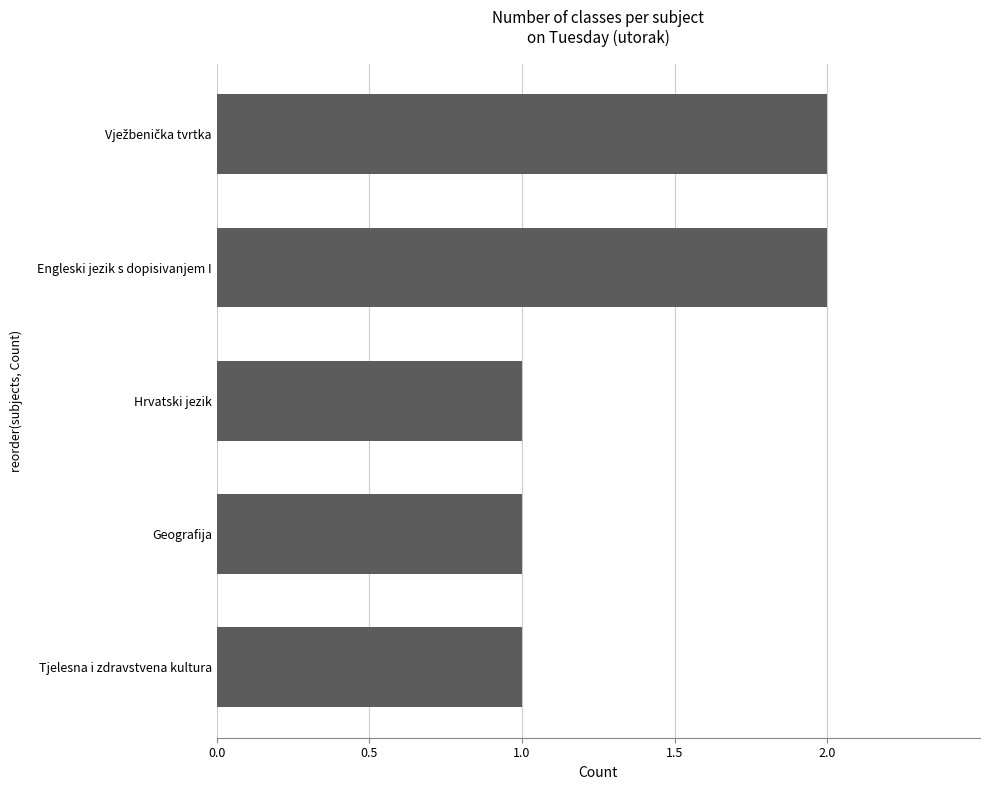

What is the sum of all values?

7